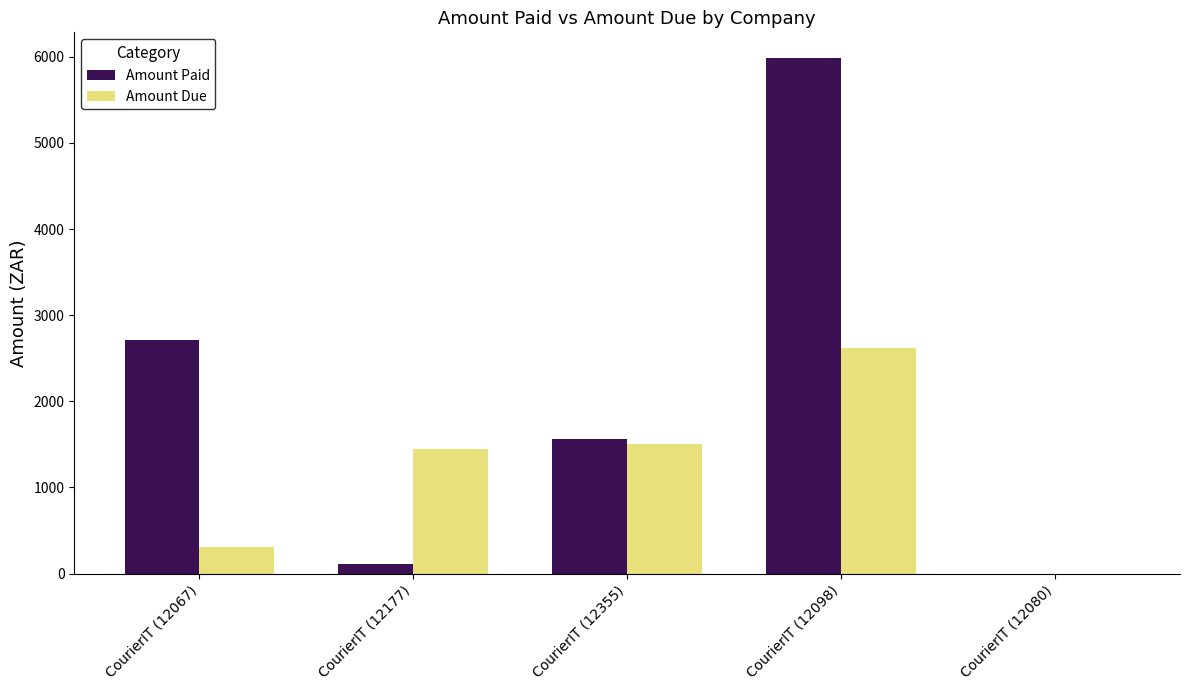

What is the sum of the Amount Paid values at CourierIT (12067) and CourierIT (12355)?

4275.8